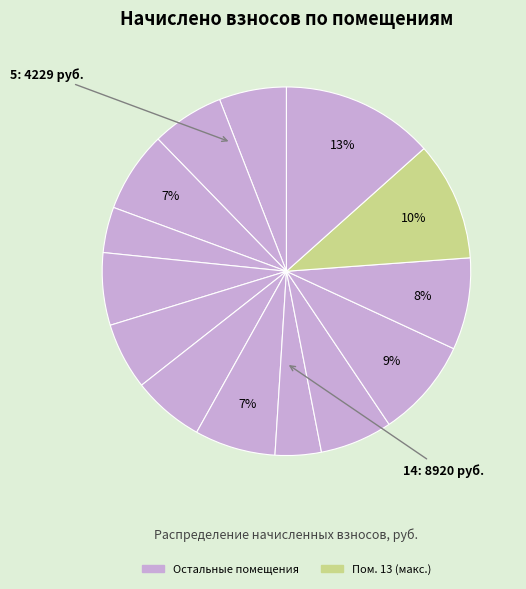

Is there any slice that represents more than half of the pie?

No